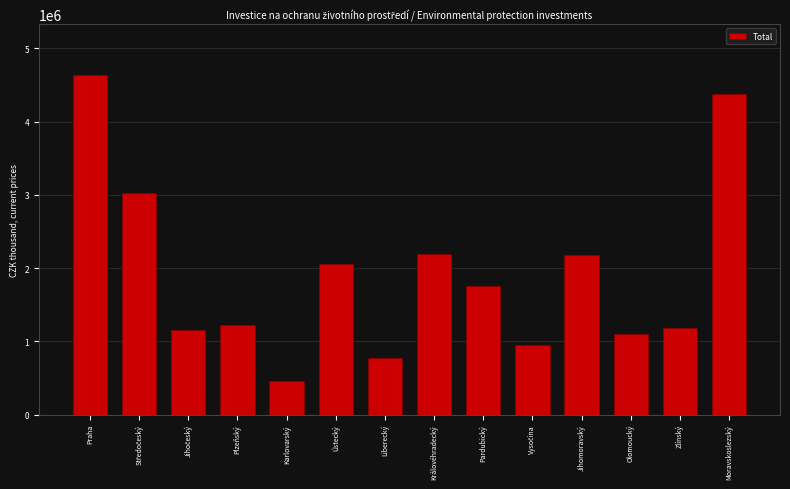

What is the change in value from Karlovarský to Liberecký?

+310995